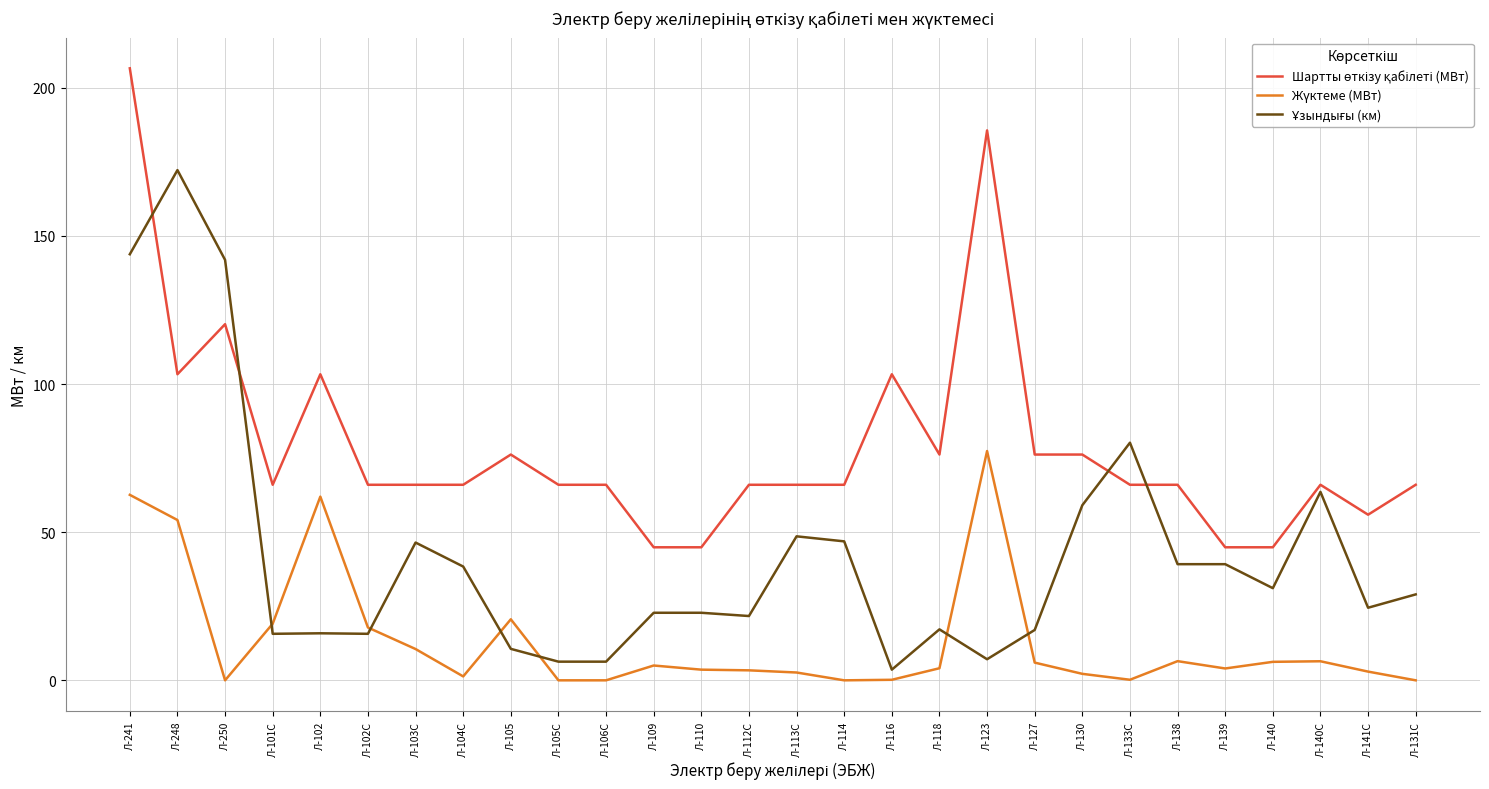

Which category has the highest value across all series?

Л-241